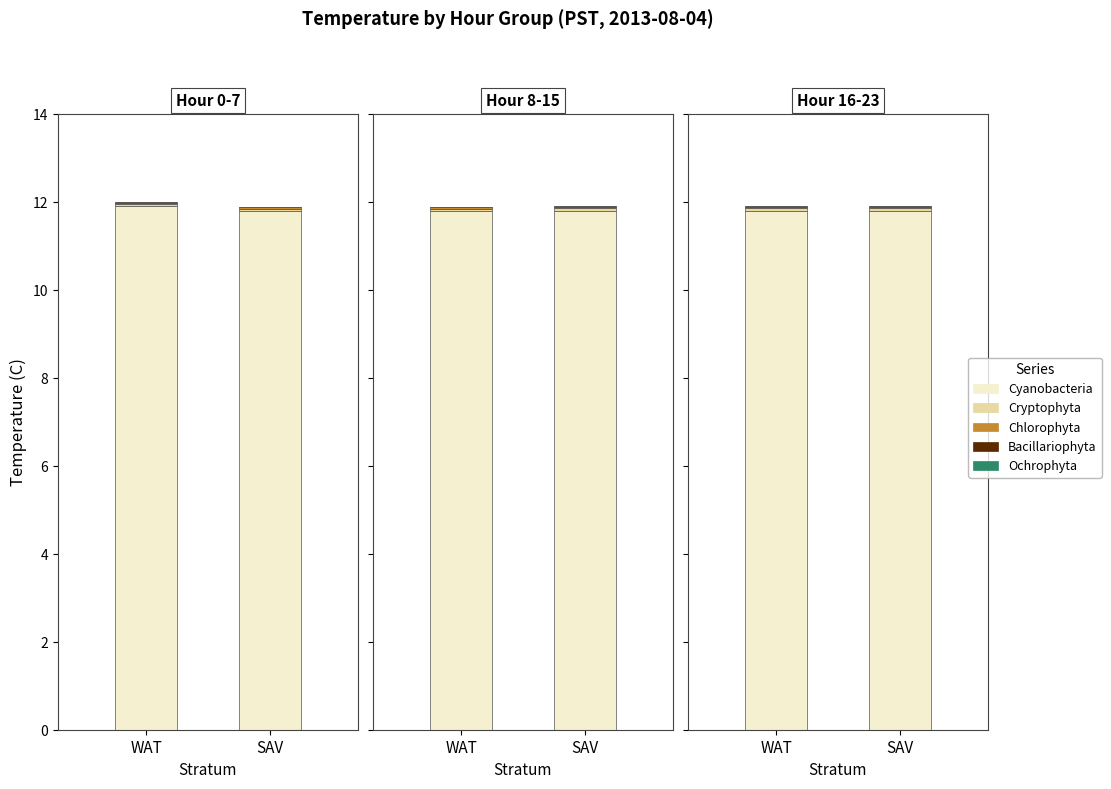

What is the greatest value displayed?

11.8